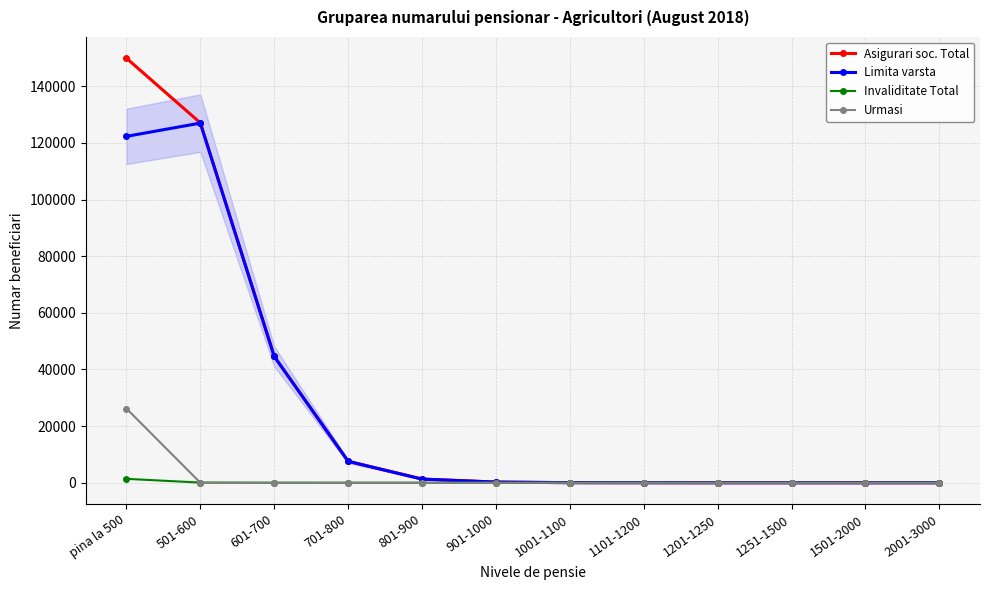

At how many categories does at least one series exceed 38142?

3